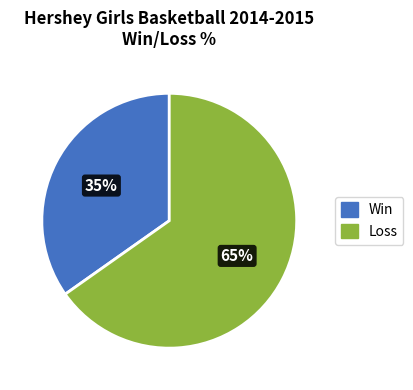

To the nearest percent, what is the difference between the largest and smallest slice percentages?

30%